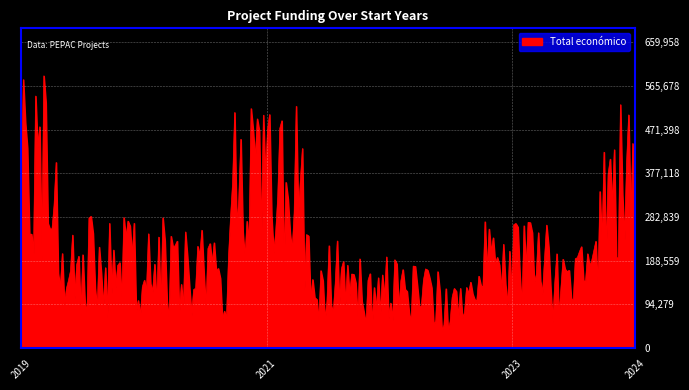

What is the minimum value shown in the chart?

35384.7